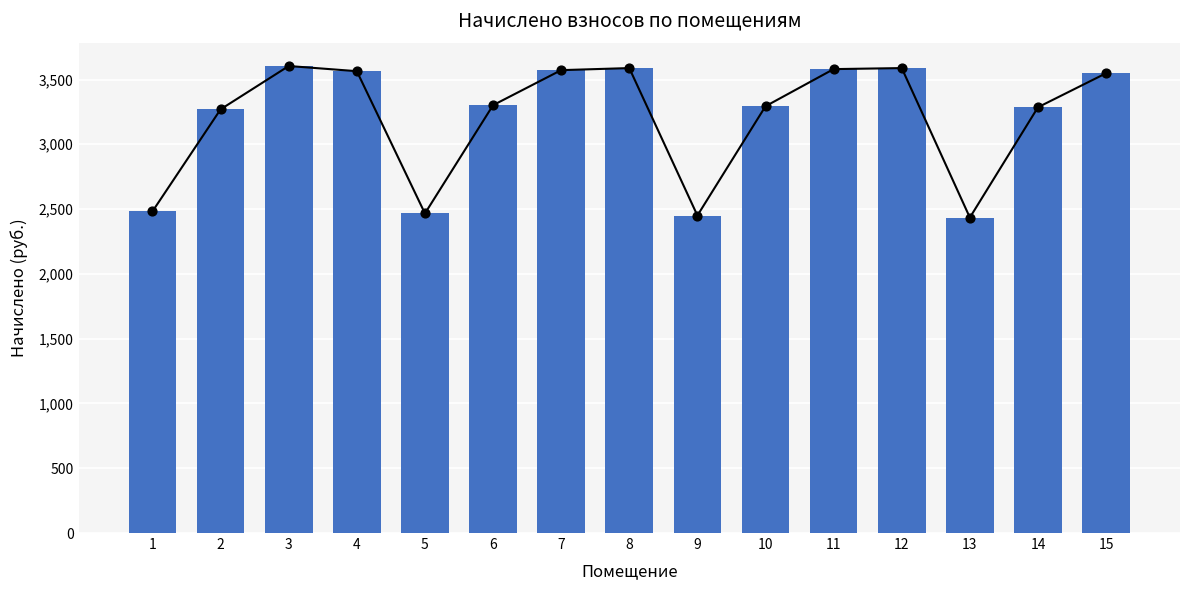

Approximately how many times larger is the value at 9 compared to 15?

0.7